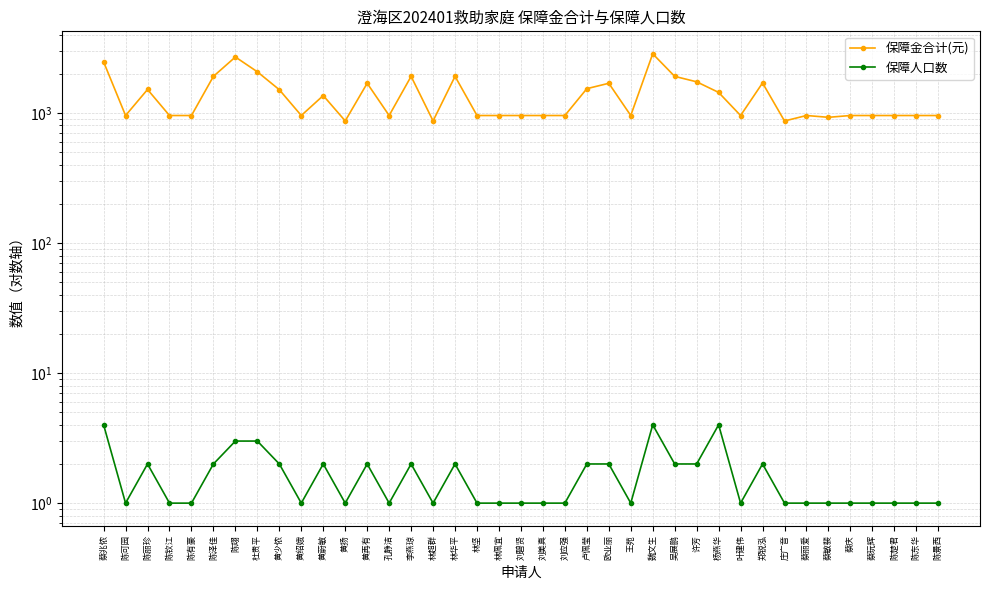

What is the label of the 9th point from the left?

黄少侬